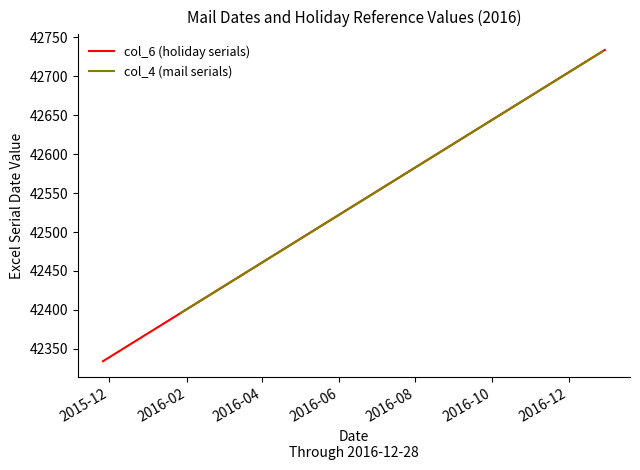

What value does the data have at 2016-01-18, to the nearest 5?

42385